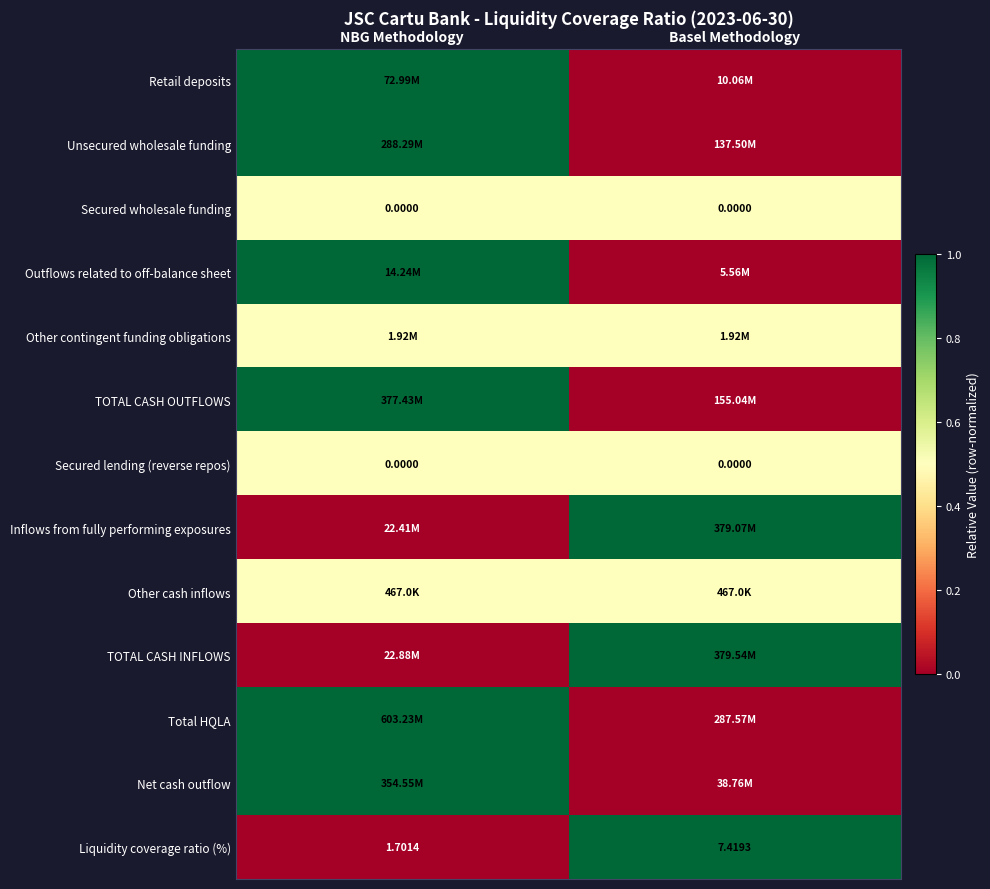

At how many categories does at least one series exceed 0?

2